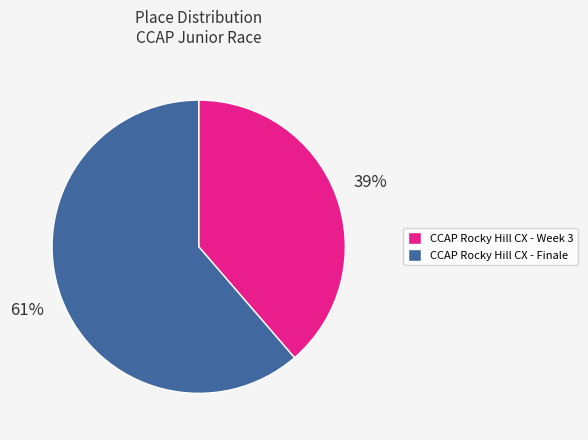

Which slice is the largest?

CCAP Rocky Hill CX - Finale